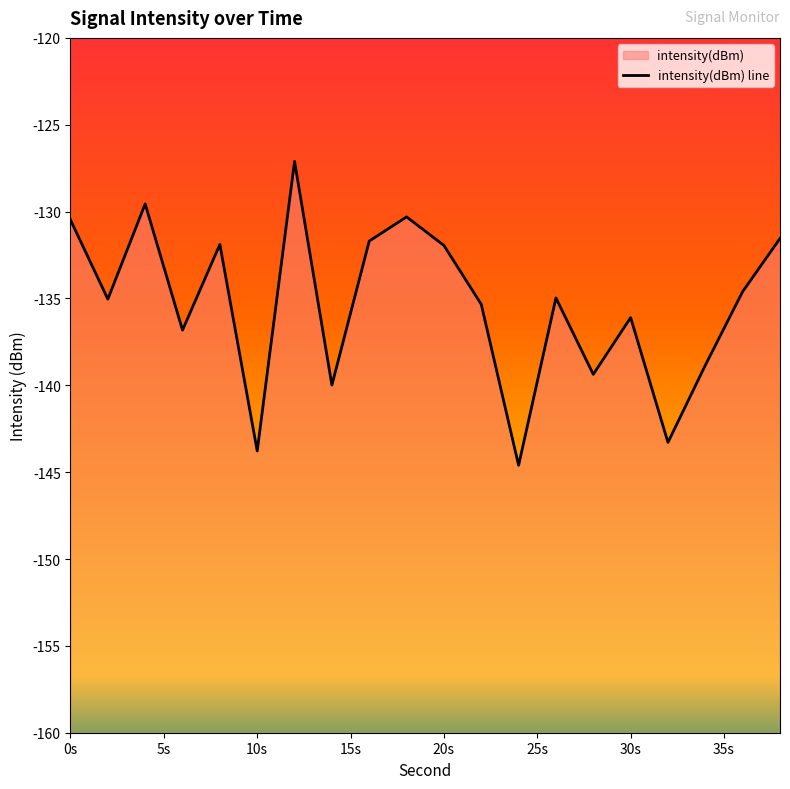

Reading left to right, extract all data points from this chart.

-130.5	-135.0	-129.6	-136.8	-131.9	-143.8	-127.1	-140.0	-131.7	-130.3	-131.9	-135.3	-144.6	-135.0	-139.4	-136.1	-143.3	-138.8	-134.6	-131.5